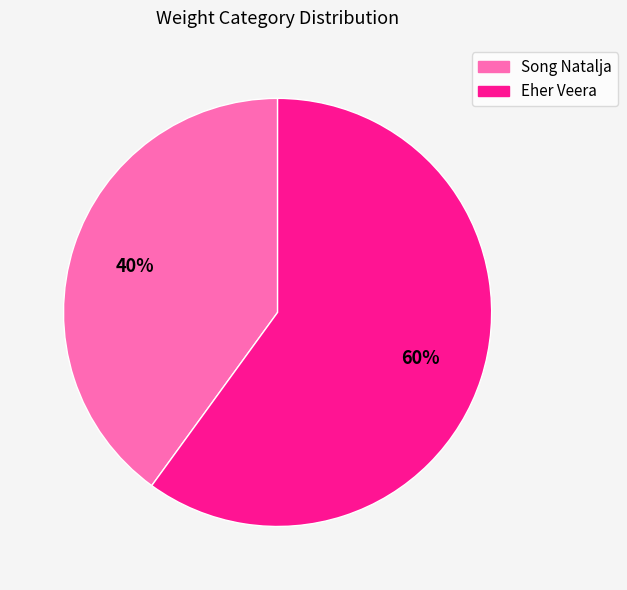

To the nearest percent, what is the difference between the largest and smallest slice percentages?

20%